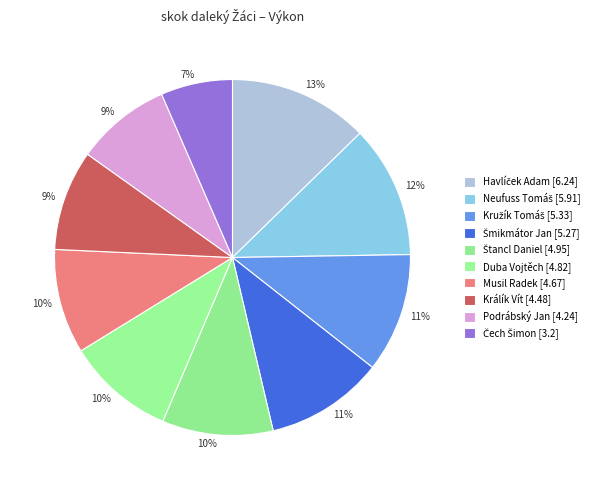

How many segments does this pie chart have?

10